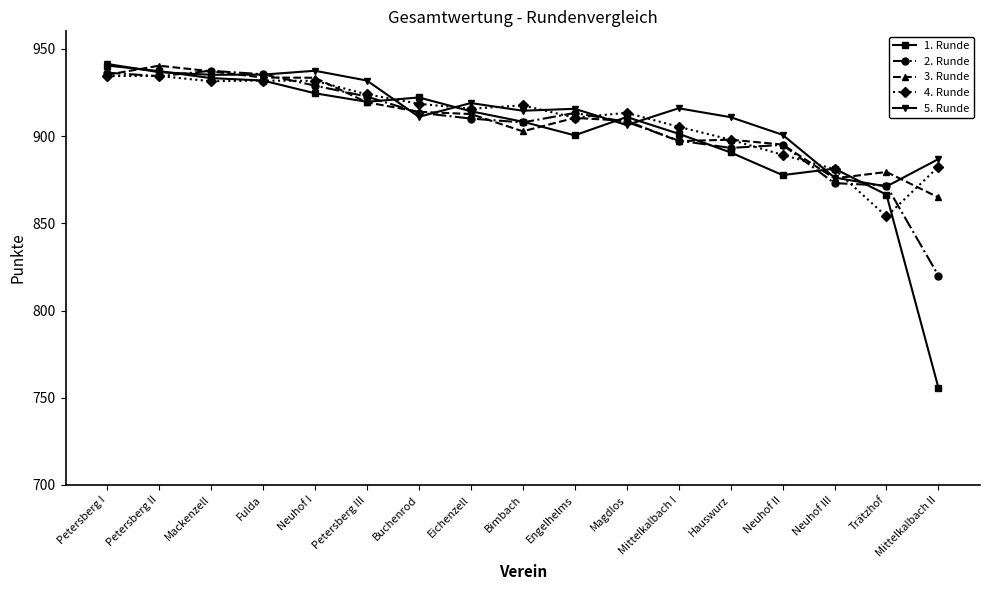

What position from the left is Mittelkalbach I?

12